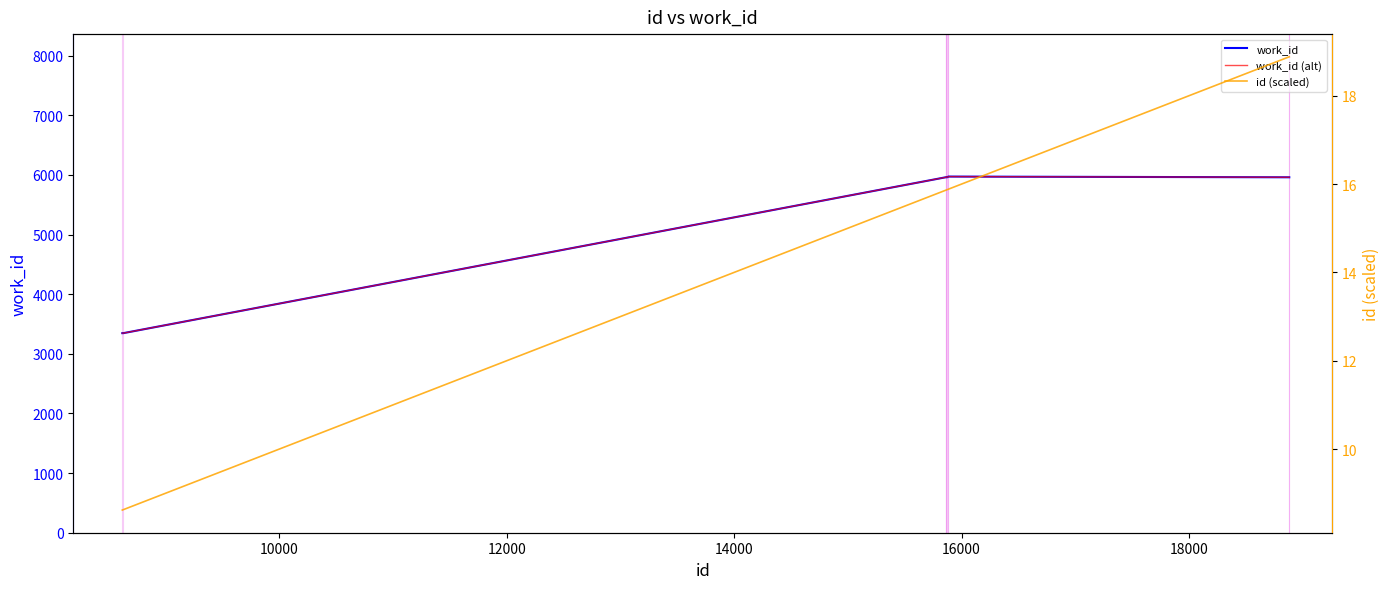

Count the number of categories in the chart.

10